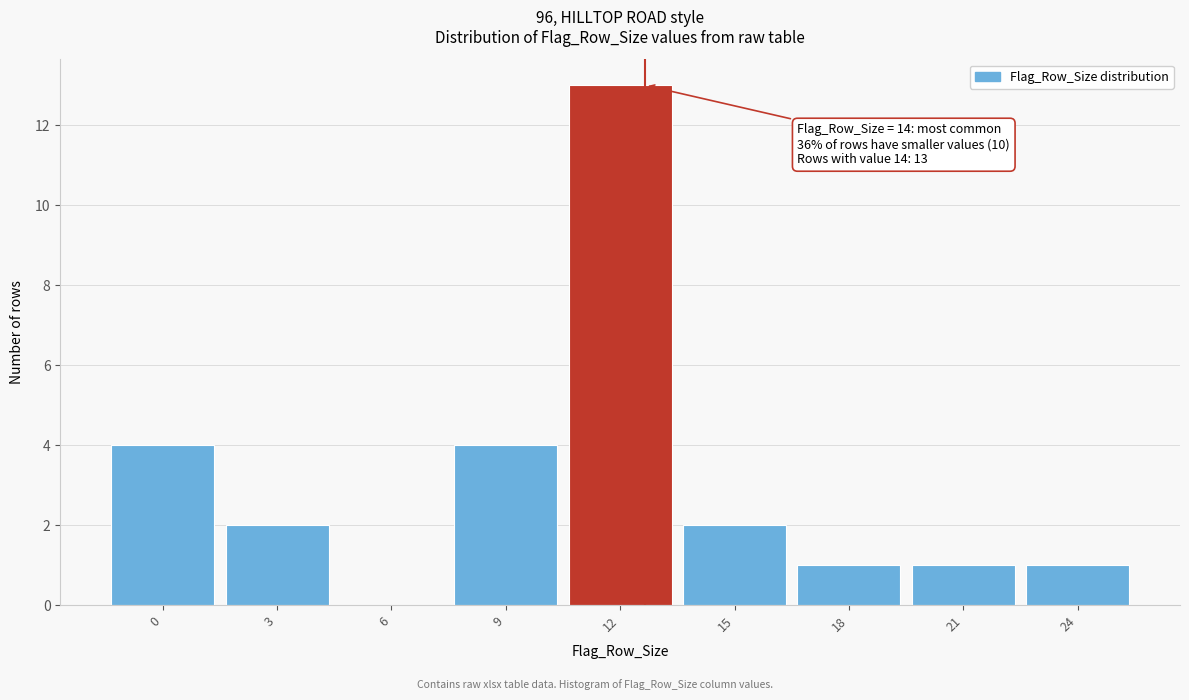

Reading right to left, what are all the values shown in this chart?

24=1	21=1	18=1	15=2	12=13	9=4	6=0	3=2	0=4